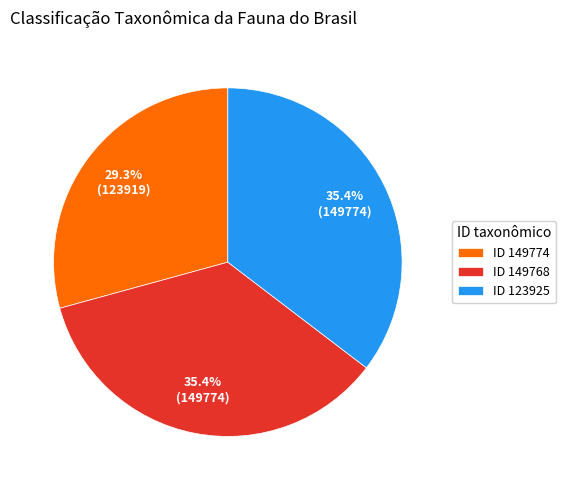

Between ID 123925 and ID 149774, which is larger?

ID 123925